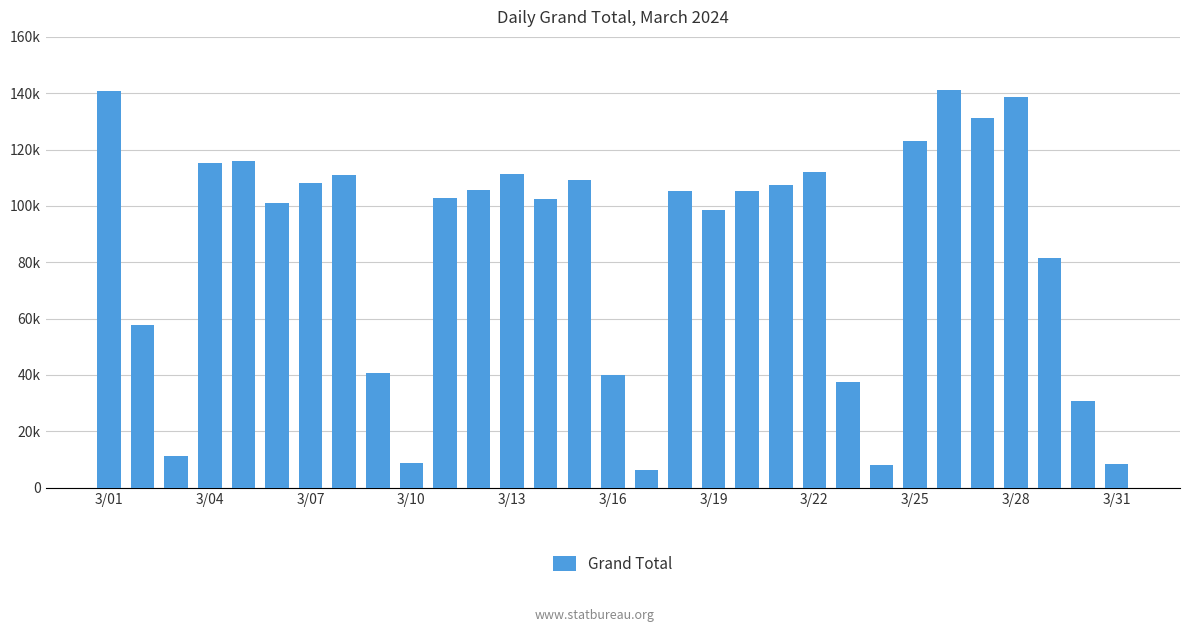

Does the chart contain any negative values?

No